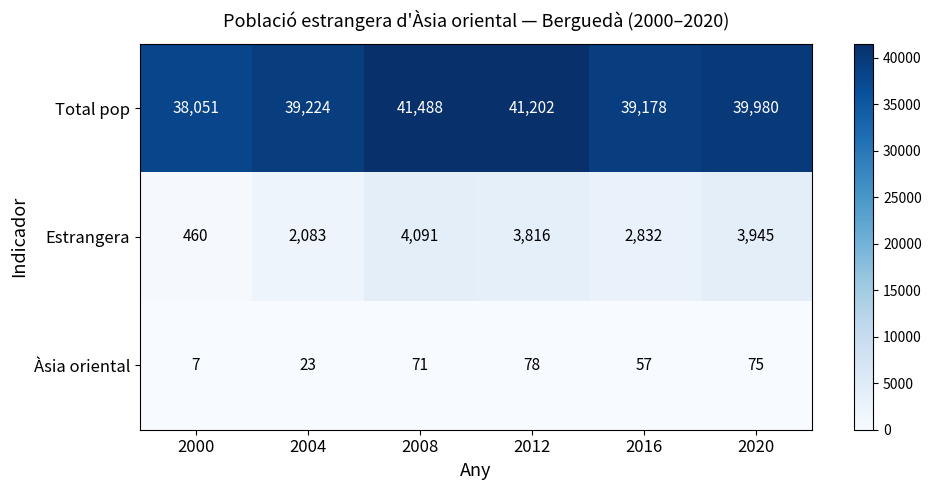

Is it true that Estrangera equals 2083 at 2004?

True